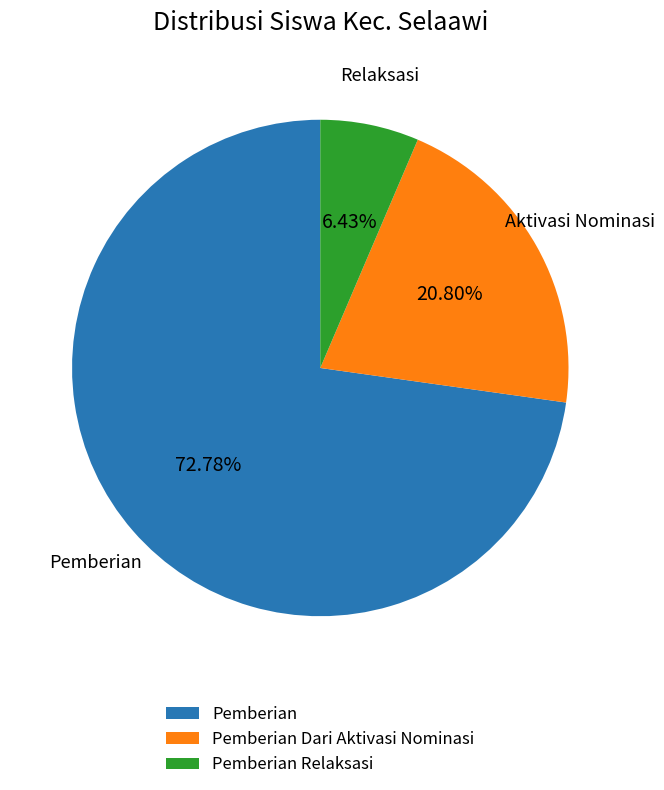

Rank the categories by value from lowest to highest.

Pemberian Relaksasi, Pemberian Dari Aktivasi Nominasi, Pemberian